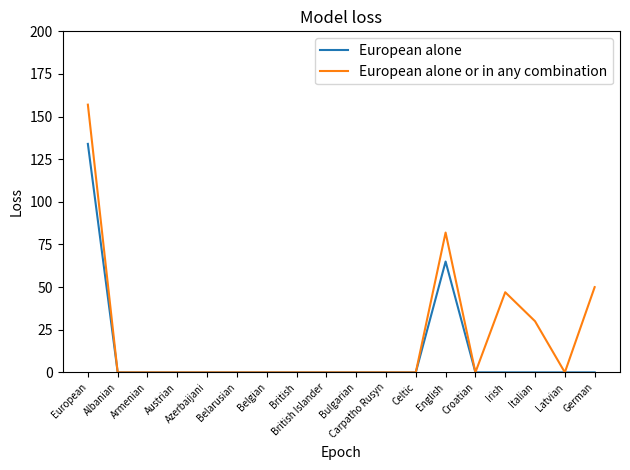

At how many categories does at least one series exceed 16?

5